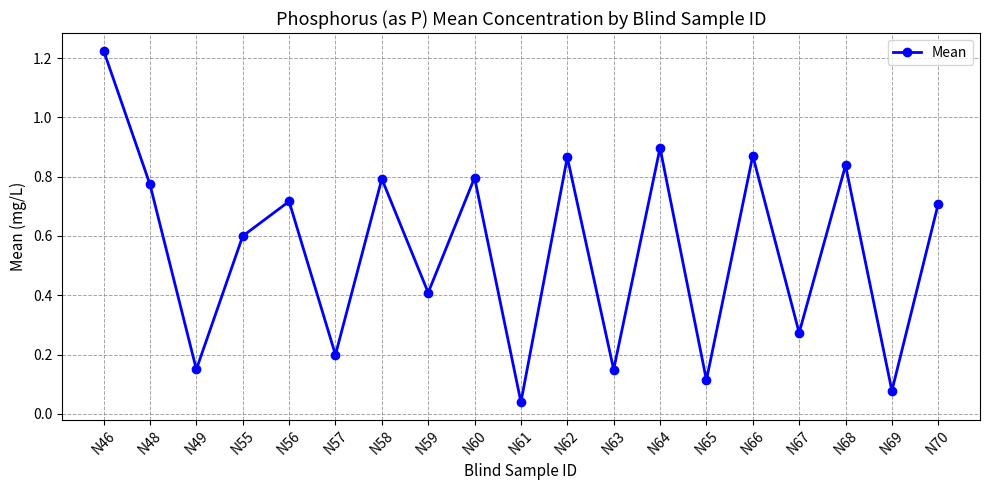

Where is the data nearest to the value 0?

N61